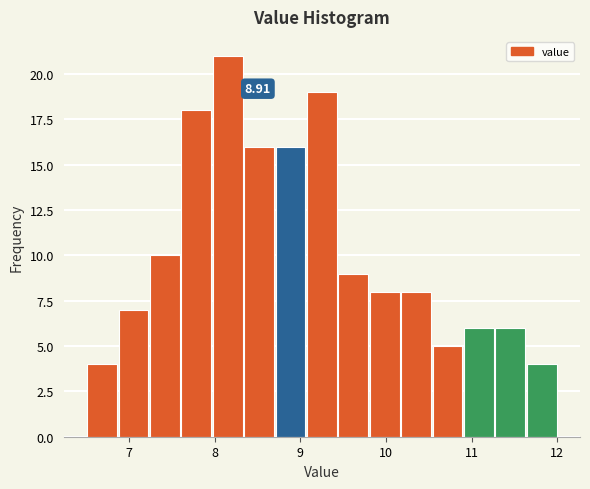

Around what value on the x-axis is the tallest bar? Give the approximate position of its centre, as read against the axis.

8.2